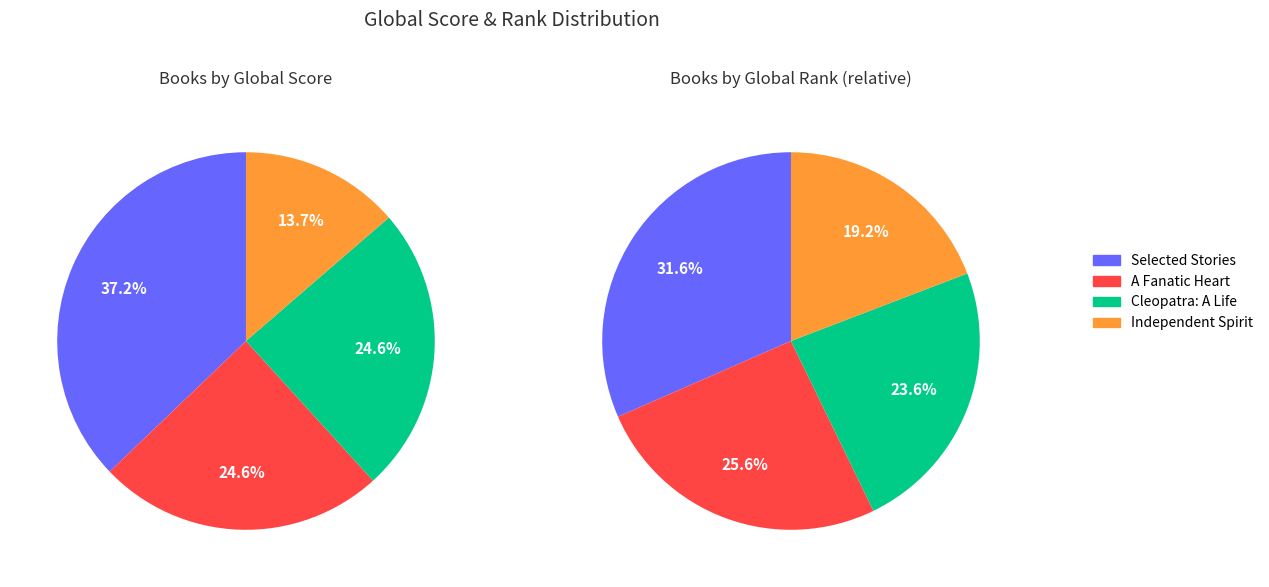

Do Selected Stories and A Fanatic Heart together represent more than half of the pie?

Yes